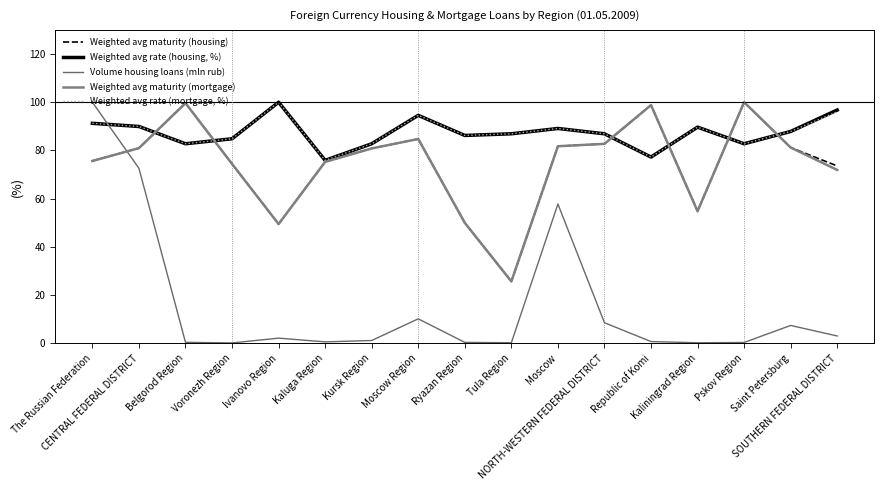

Where is the first local maximum for Volume housing loans (mln rub)?

Ivanovo Region